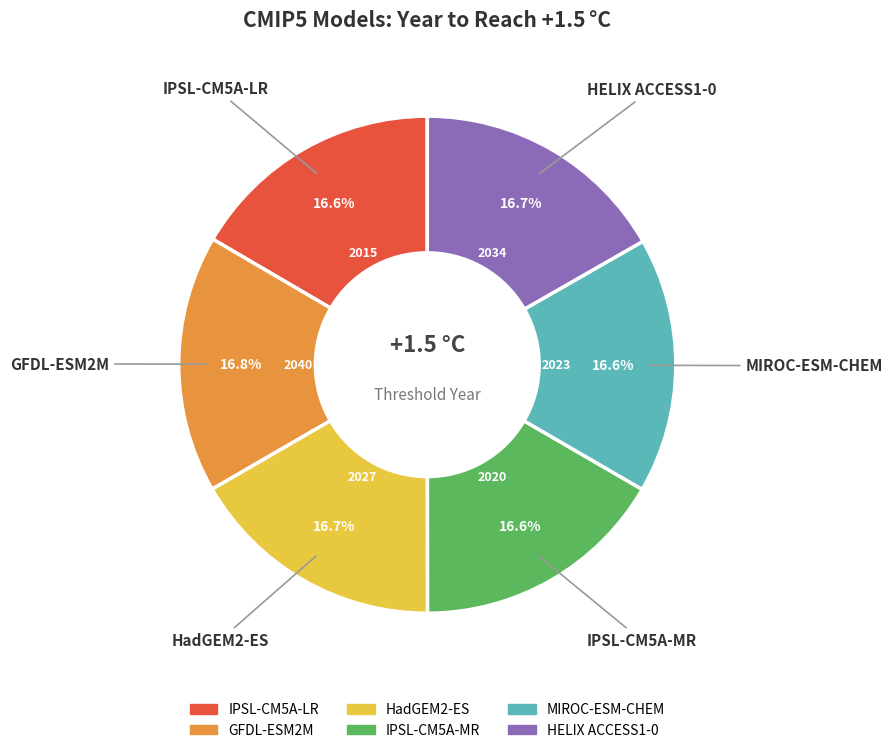

What percentage is NOT represented by HELIX ACCESS1-0?

83.3%